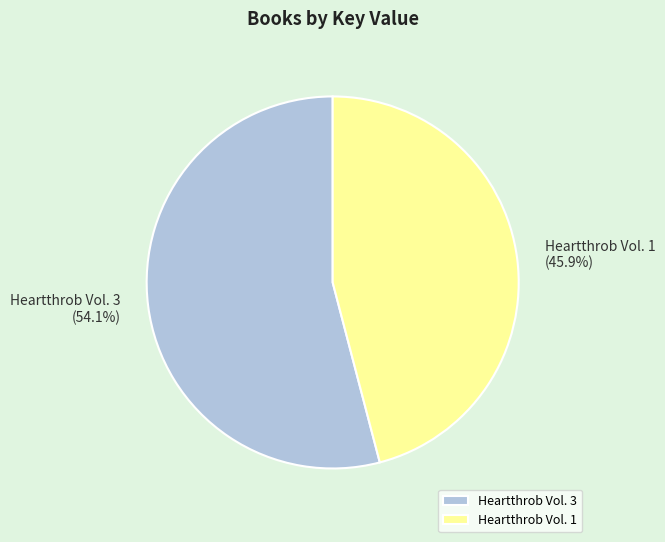

How much of the chart is everything except Heartthrob Vol. 1?

54.1%